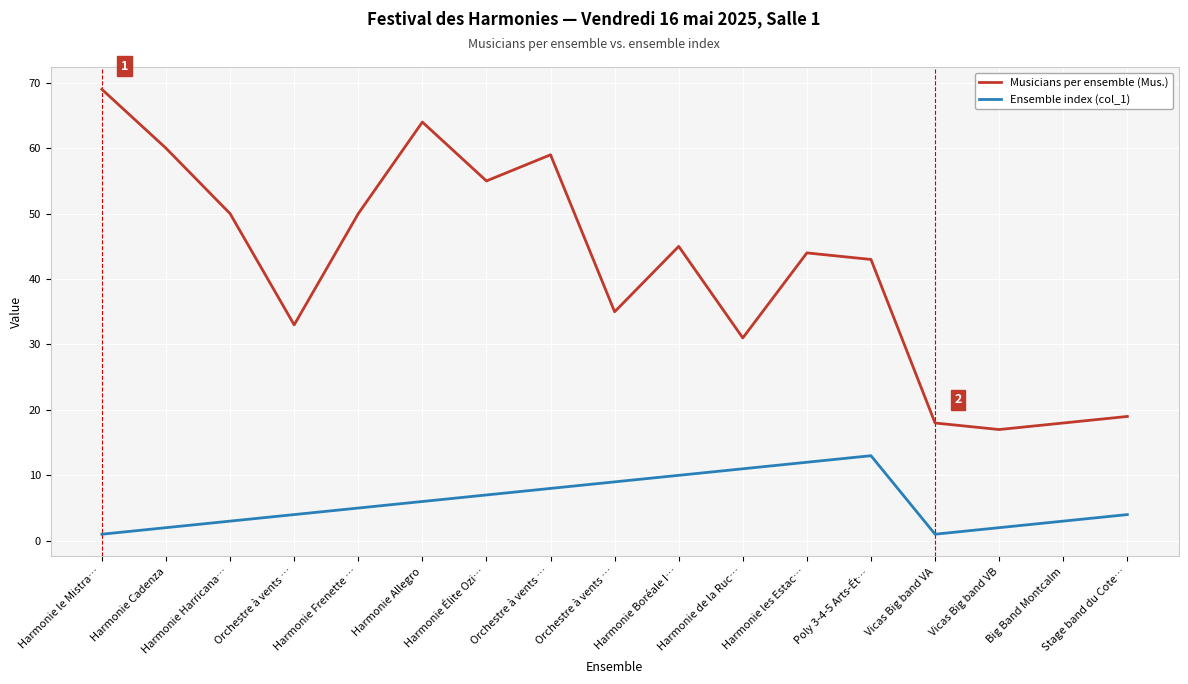

What is the label of the 3rd point from the left?

Harmonie Harricana…